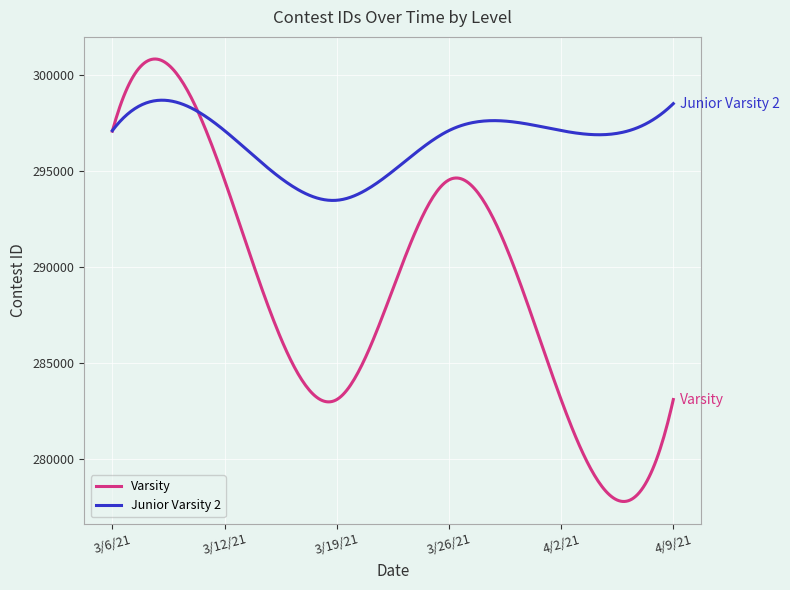

Which series has the largest range (max minus min)?

Varsity